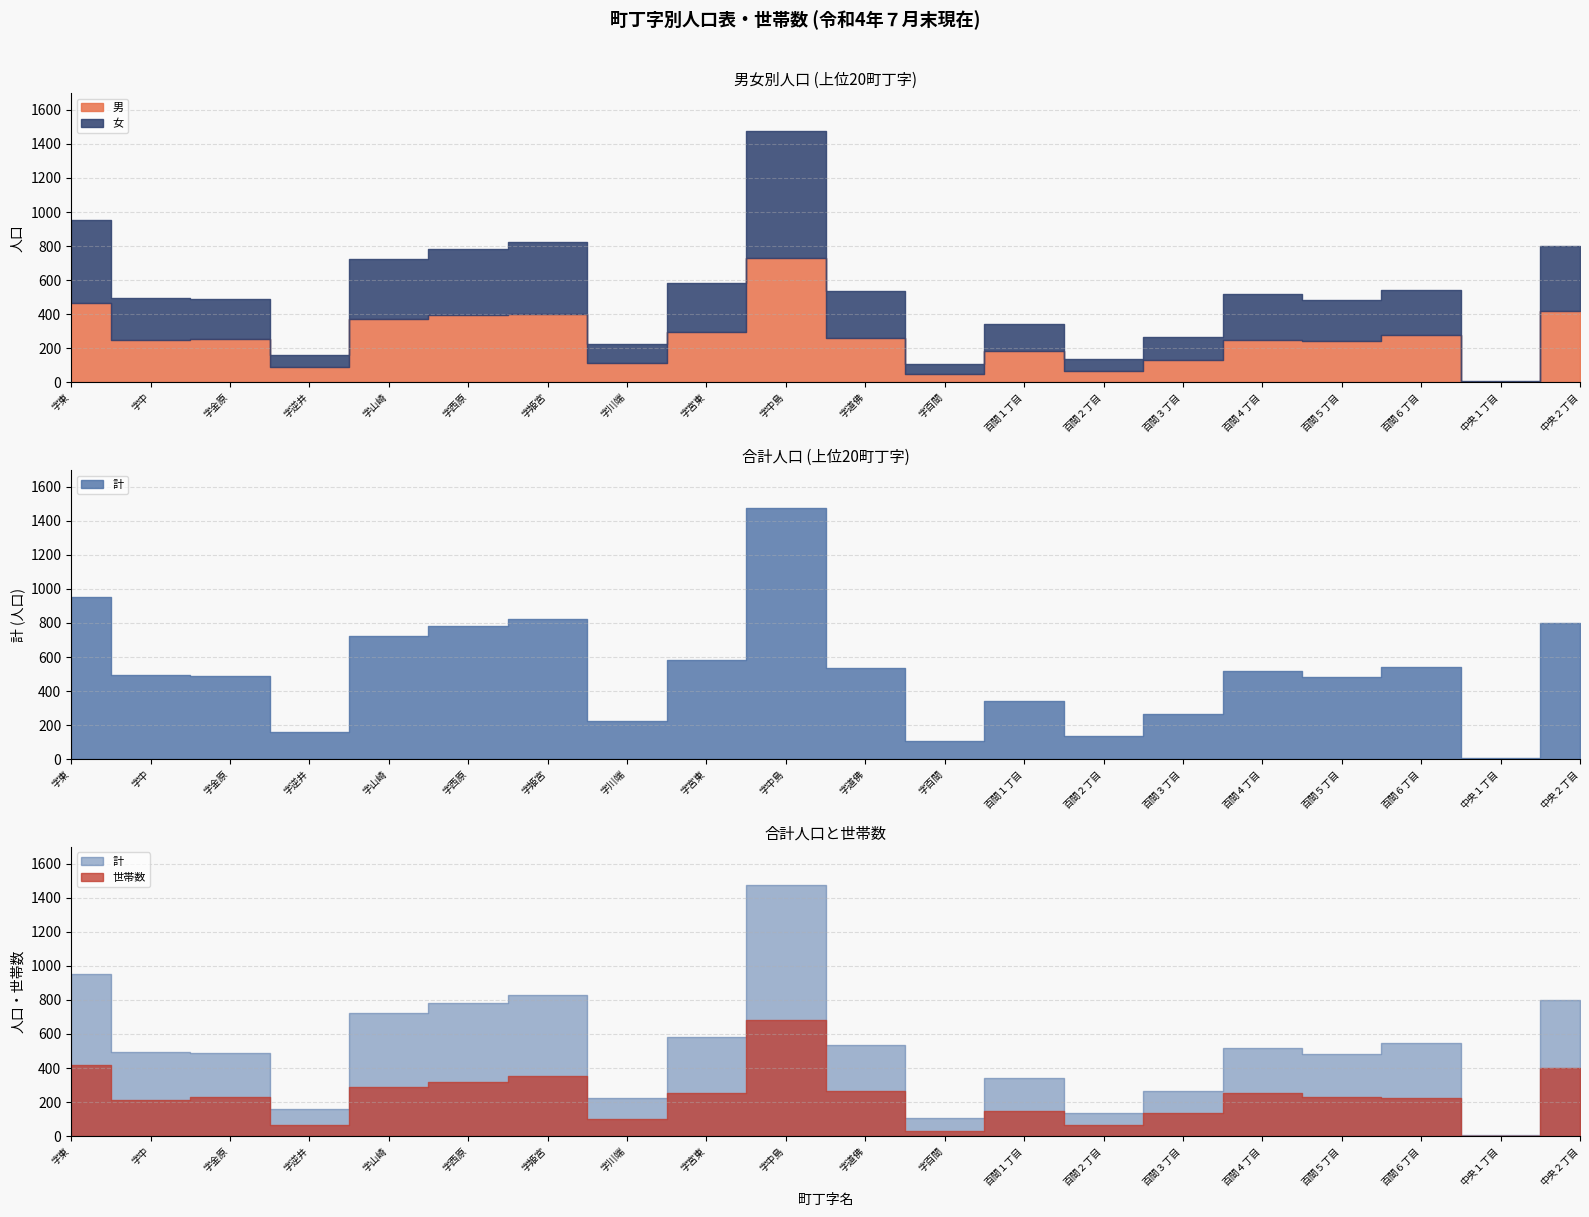

Which series has the widest spread of values?

計